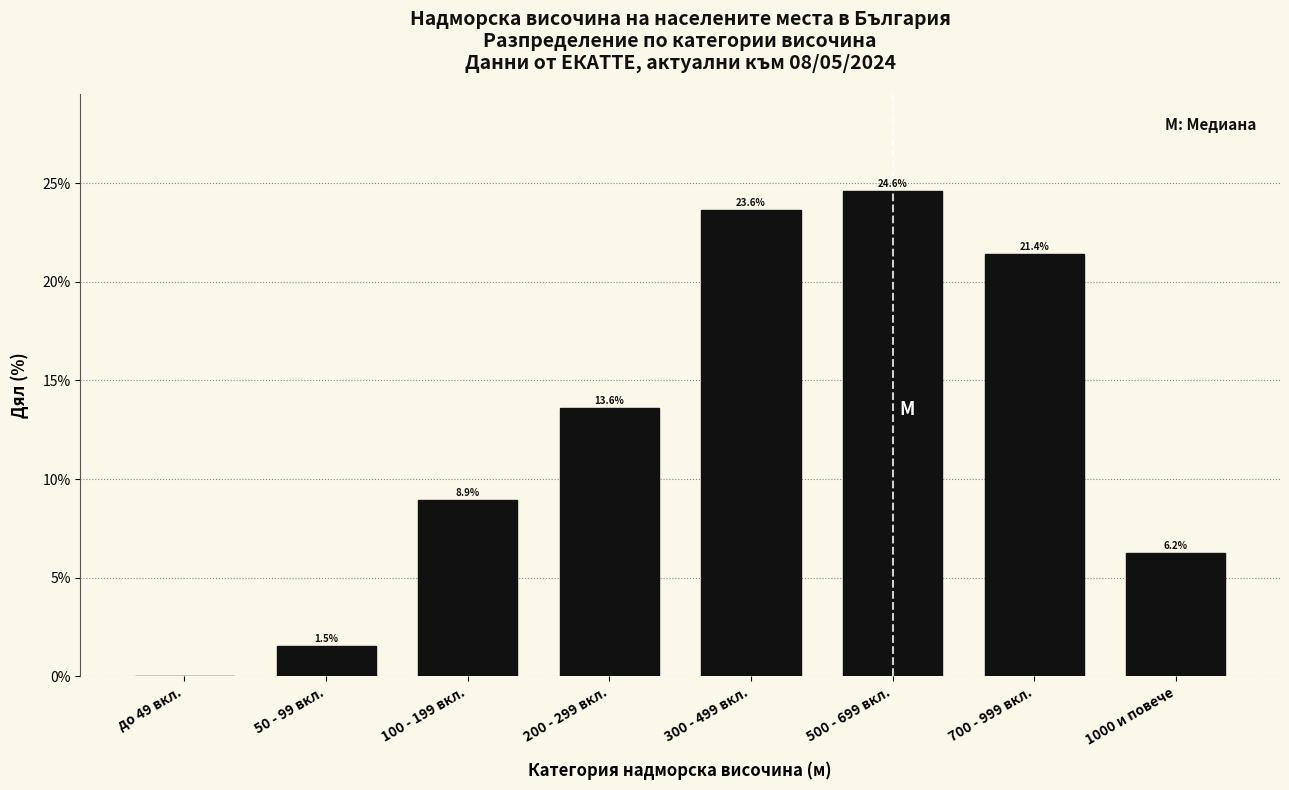

Reading left to right, what are all the values shown in this chart?

до 49 вкл.=0.0	50 - 99 вкл.=1.5	100 - 199 вкл.=8.9	200 - 299 вкл.=13.6	300 - 499 вкл.=23.6	500 - 699 вкл.=24.6	700 - 999 вкл.=21.4	1000 и повече=6.2